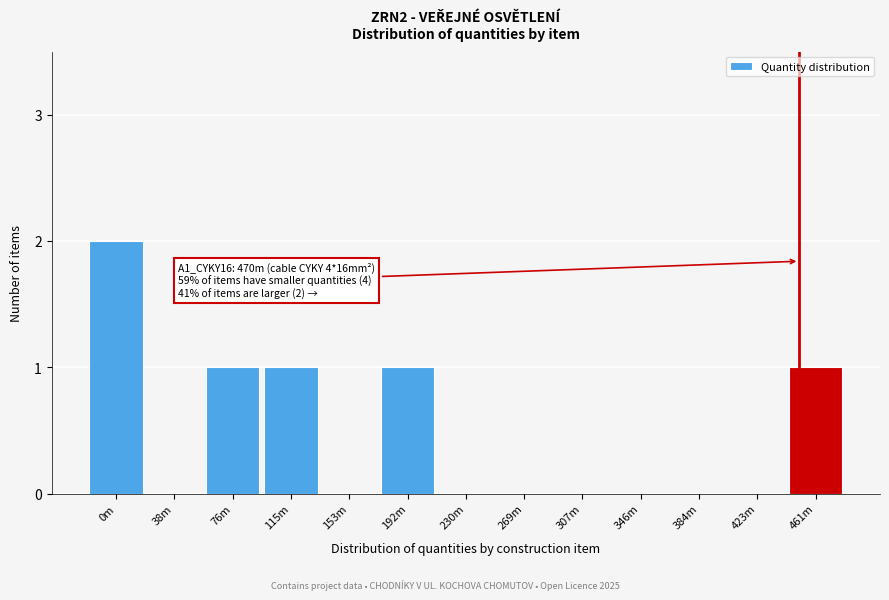

Reading left to right, list all the values displayed in this chart.

0m=2	38m=0	76m=1	115m=1	153m=0	192m=1	230m=0	269m=0	307m=0	346m=0	384m=0	423m=0	461m=1